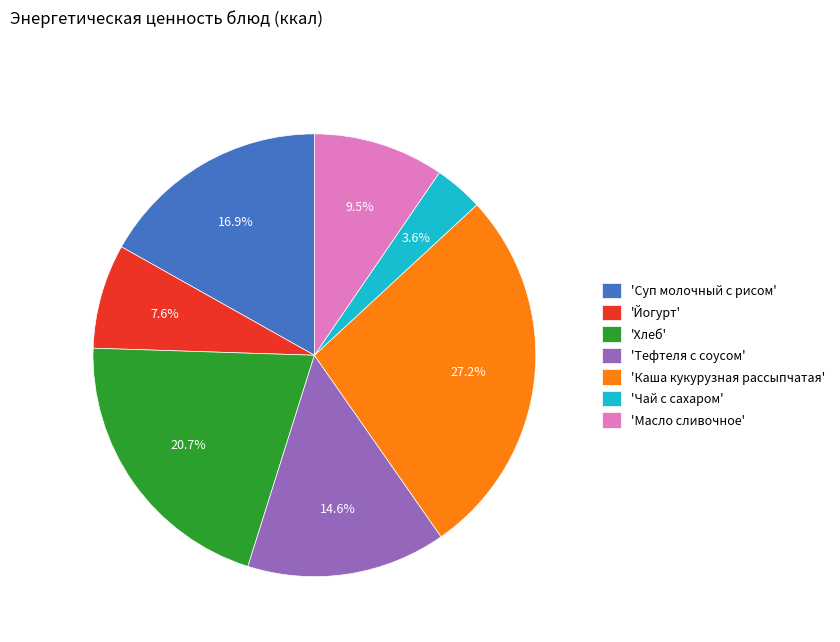

Do 'Каша кукурузная рассыпчатая' and 'Хлеб' together represent more than half of the pie?

No